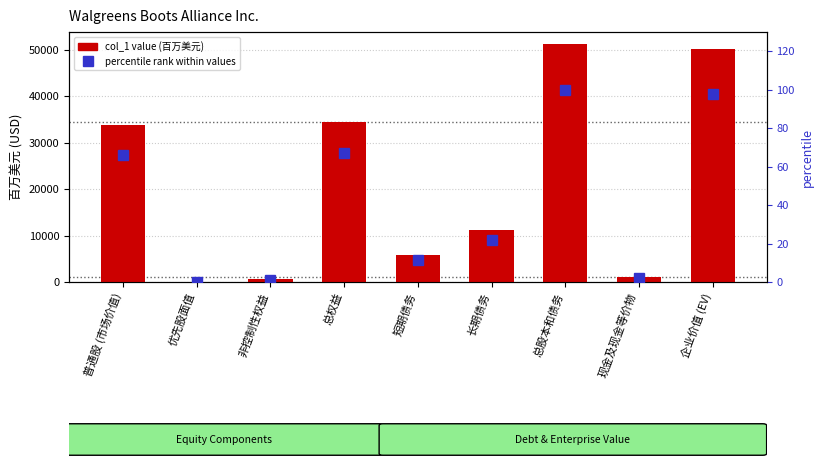

What position from the right is 非控制性权益?

7